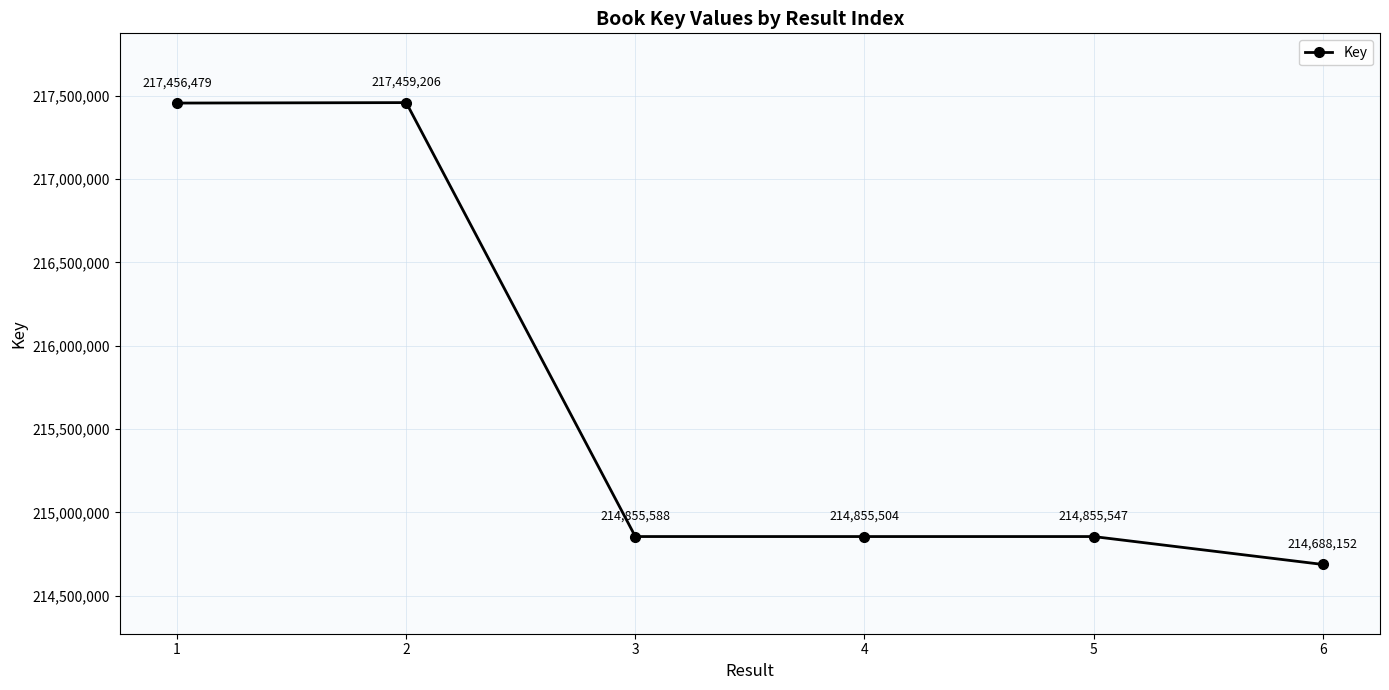

Rank the categories by value from lowest to highest.

6, 4, 5, 3, 1, 2